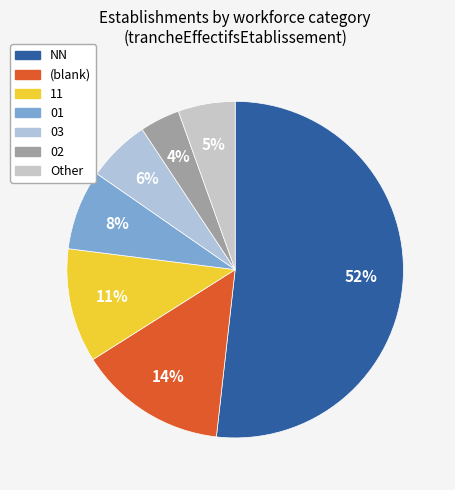

To the nearest percent, what is the difference between the largest and smallest slice percentages?

48%